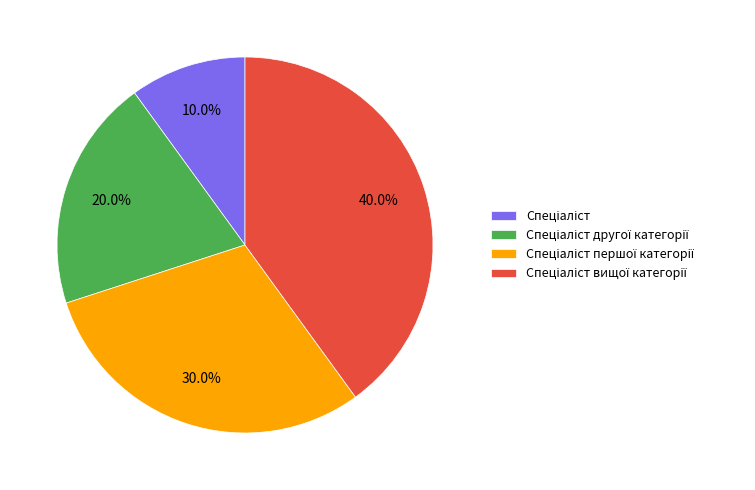

Does any single category account for the majority?

No